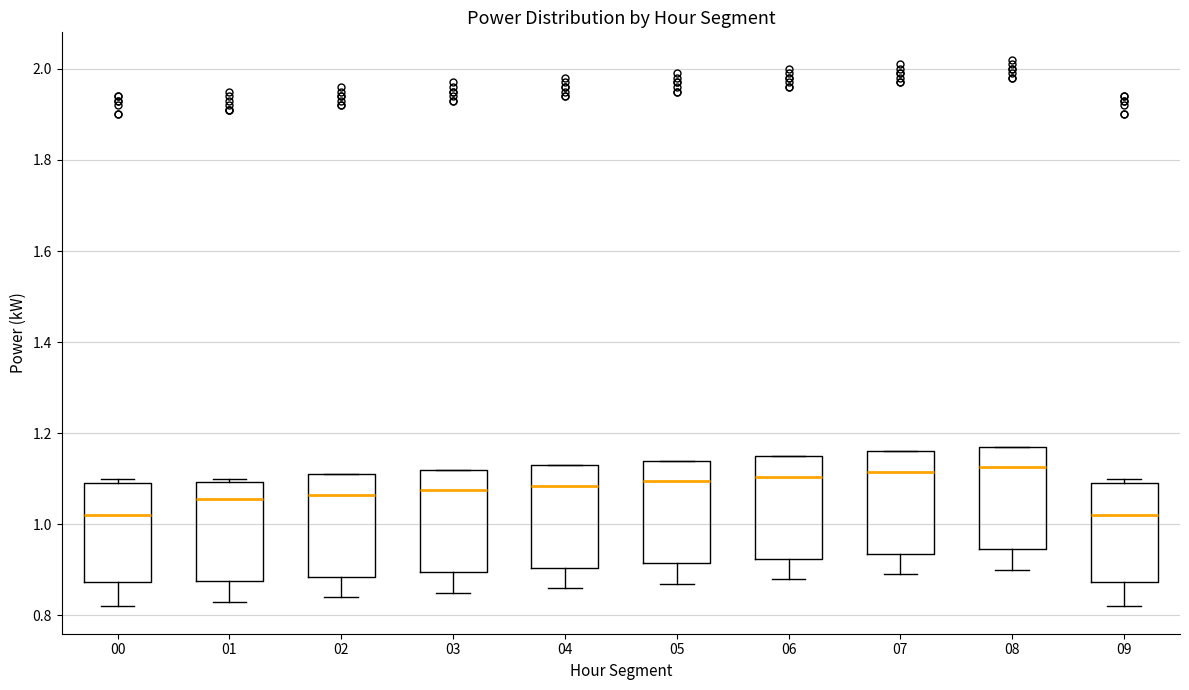

Where is the upper edge of the box at x = 07 on the y-axis? The values are not printed on the chart, so give them approximately, as read against the axis.

1.16